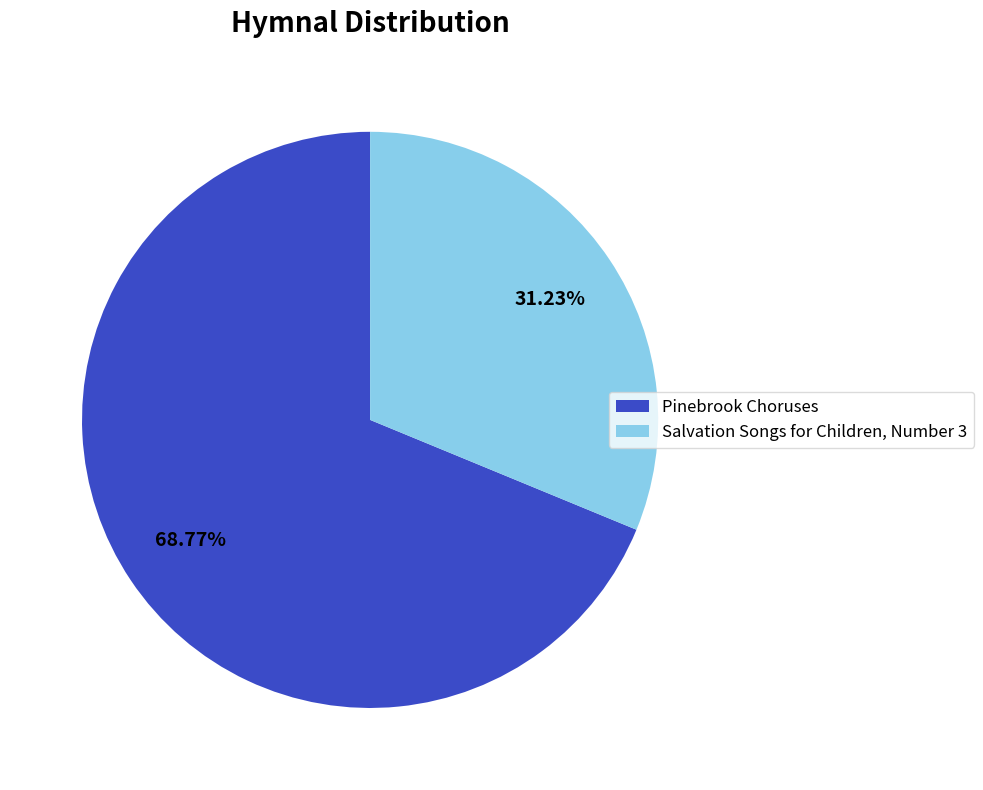

To the nearest percent, what is the average slice percentage?

50%